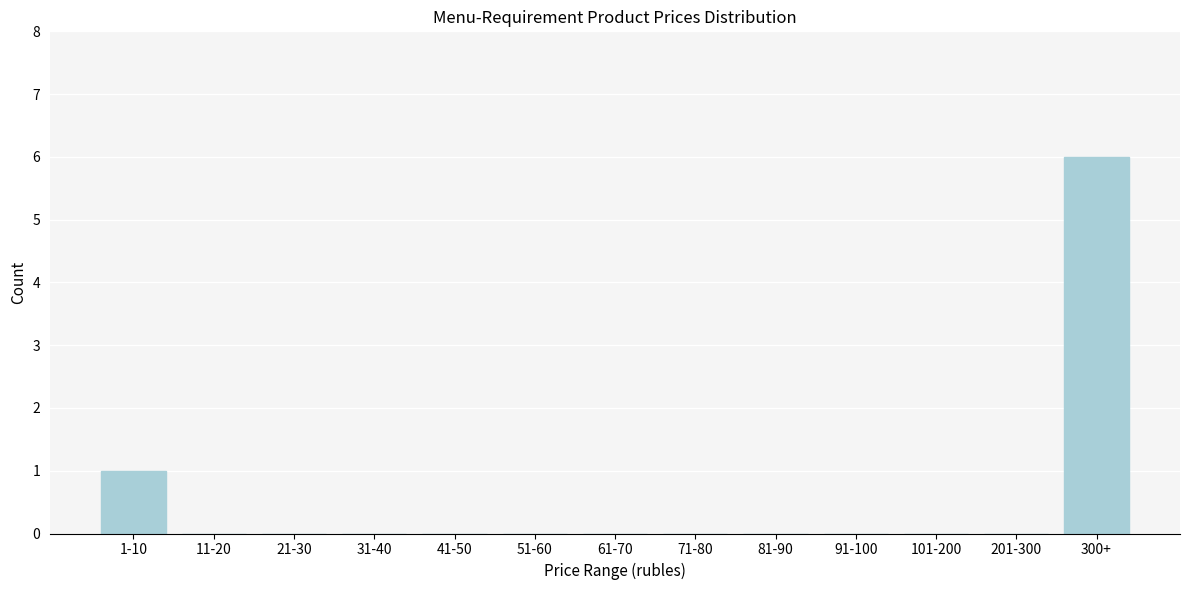

Reading left to right, what are all the values shown in this chart?

1-10=1	11-20=0	21-30=0	31-40=0	41-50=0	51-60=0	61-70=0	71-80=0	81-90=0	91-100=0	101-200=0	201-300=0	300+=6